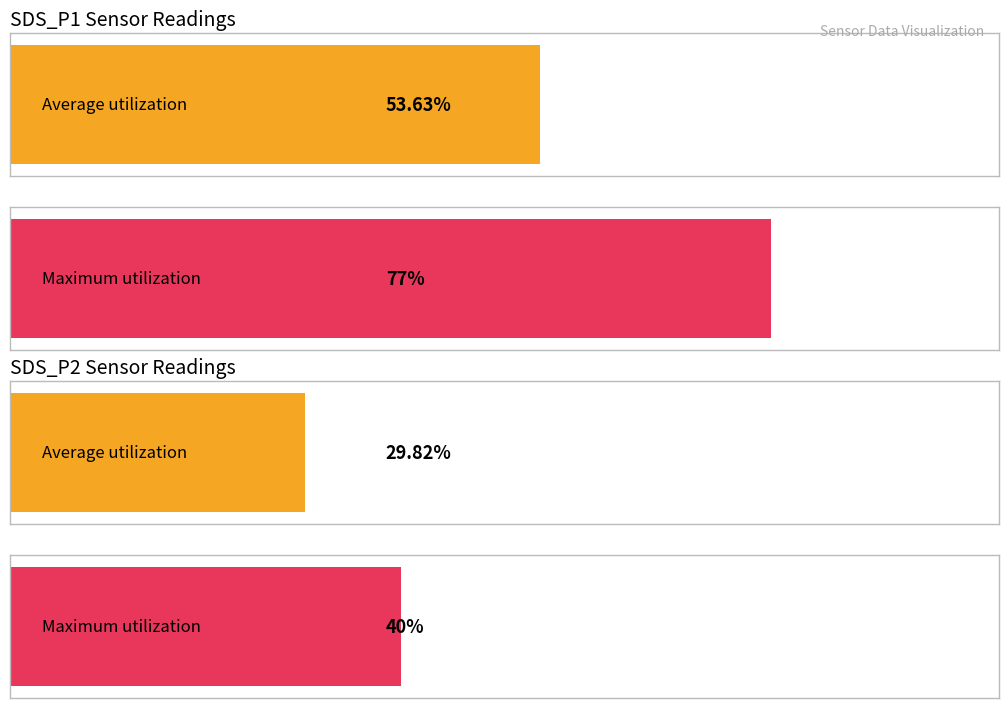

Which series has the widest spread of values?

SDS_P1